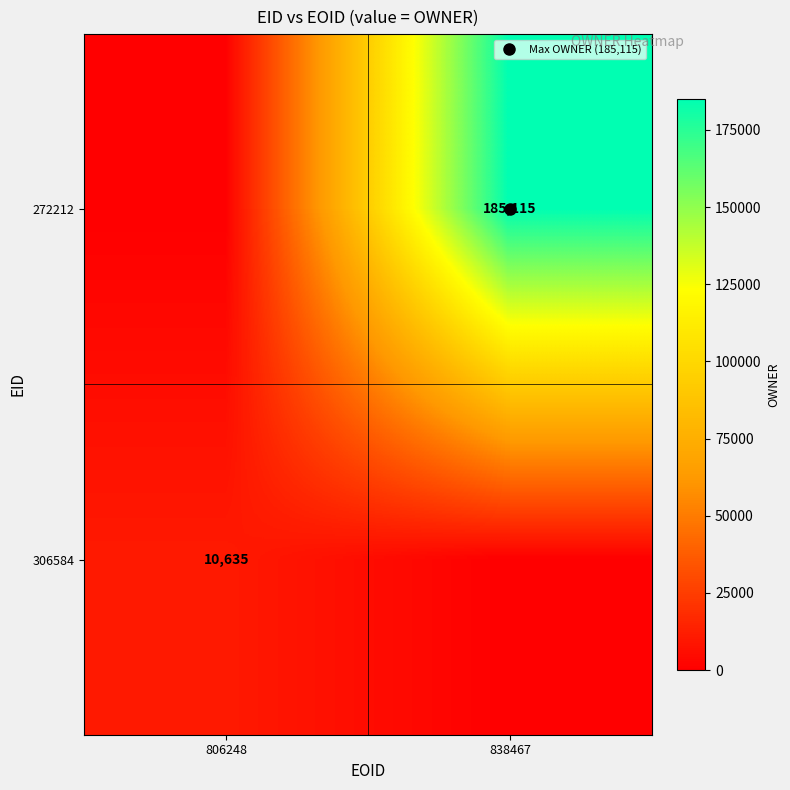

Which series has the largest range (max minus min)?

272212